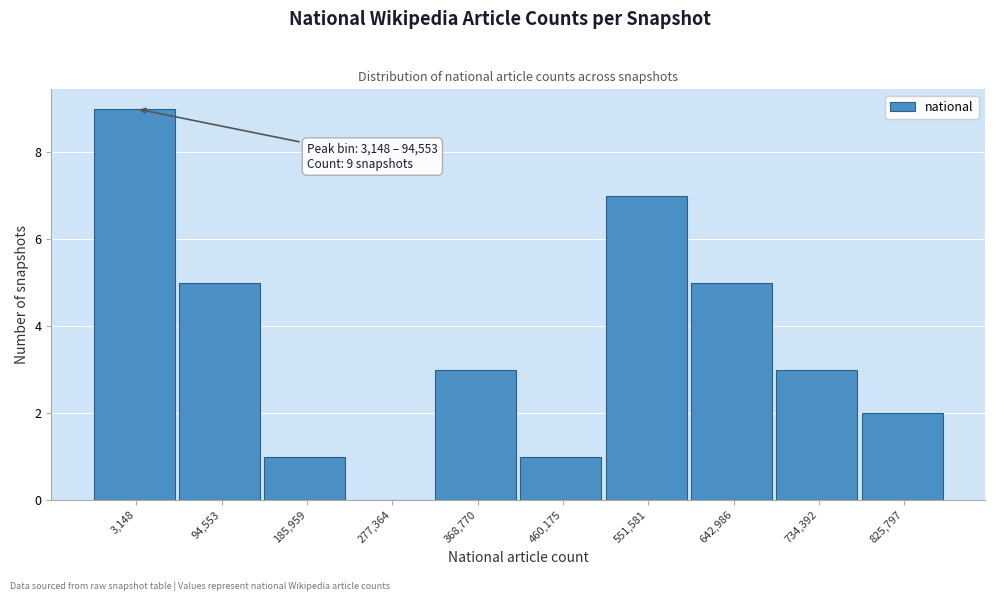

Reading left to right, list all the values displayed in this chart.

3,148=9	94,553=5	185,959=1	277,364=0	368,770=3	460,175=1	551,581=7	642,986=5	734,392=3	825,797=2